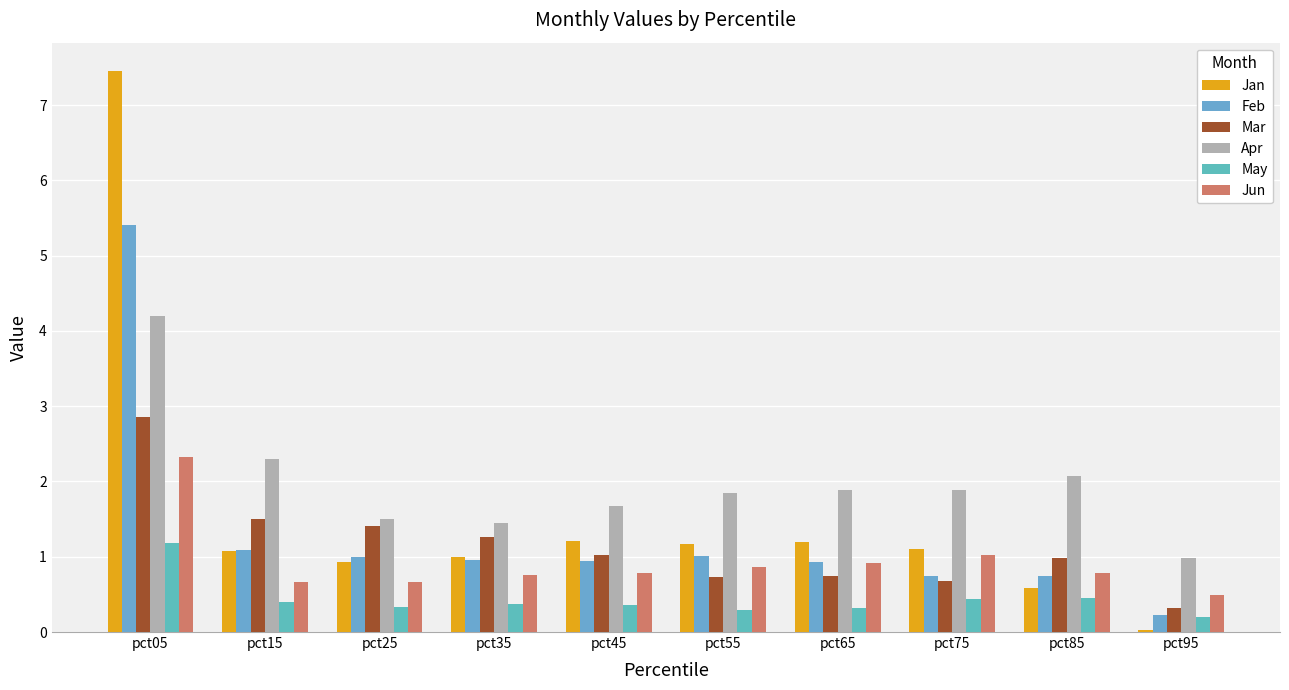

Rank the series at pct55 from lowest to highest value.

May, Mar, Jun, Feb, Jan, Apr